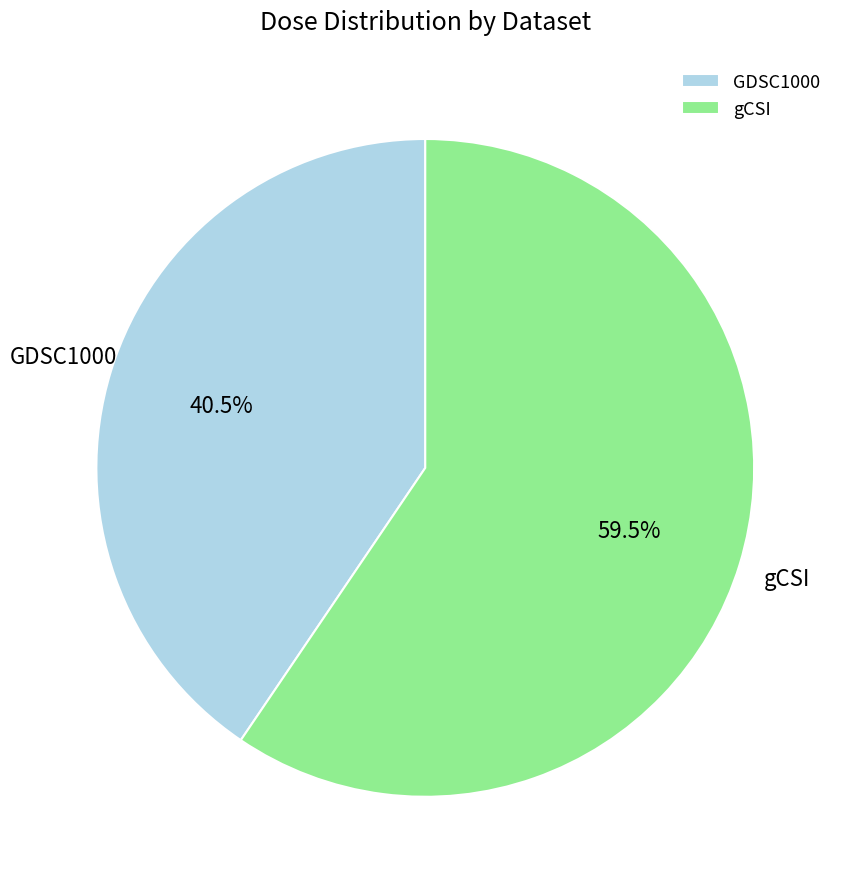

To the nearest percent, what is the difference between the GDSC1000 and gCSI slice percentages?

19%